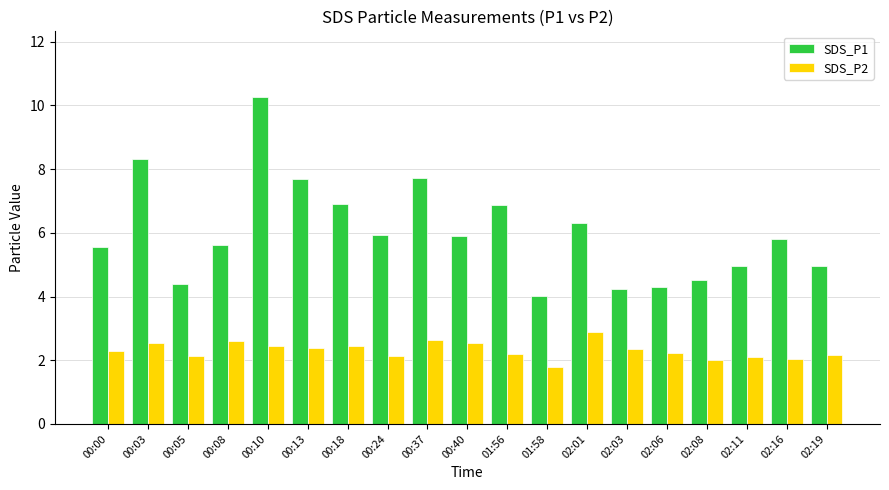

What is the label of the 11th bar from the left?

01:56